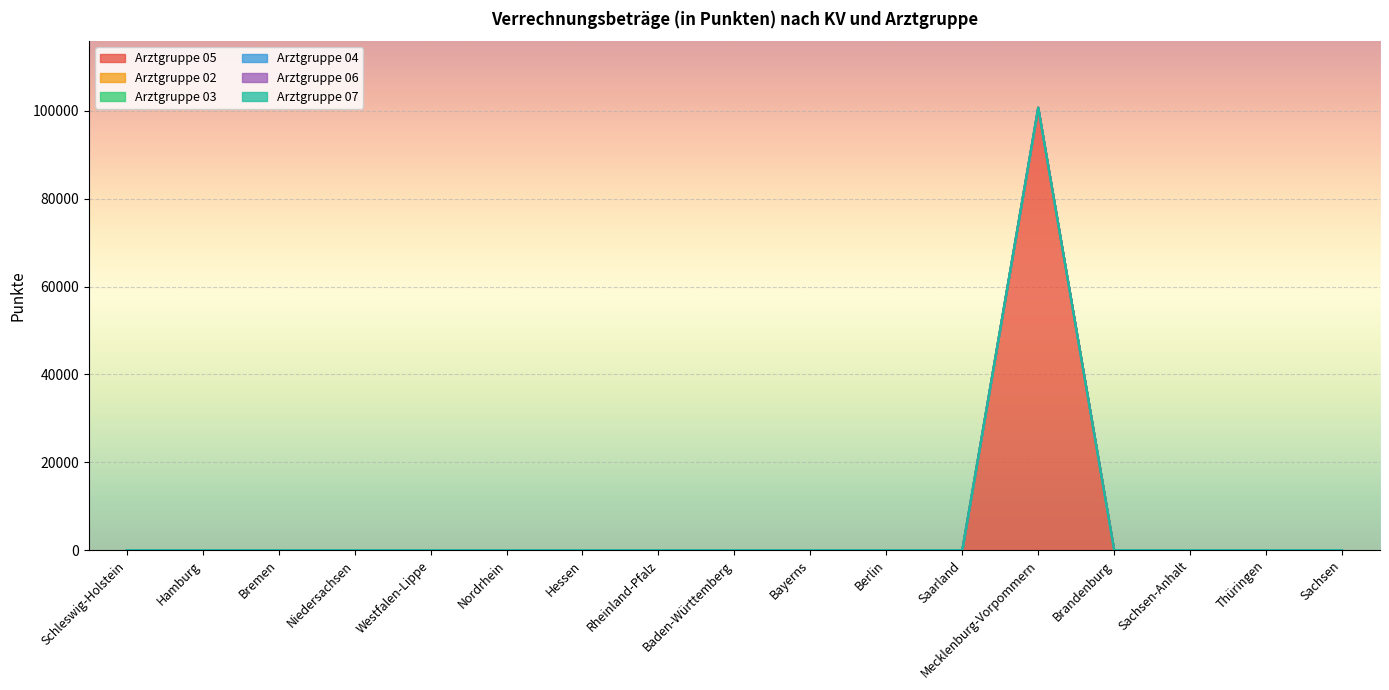

How many lines are shown in the chart?

6